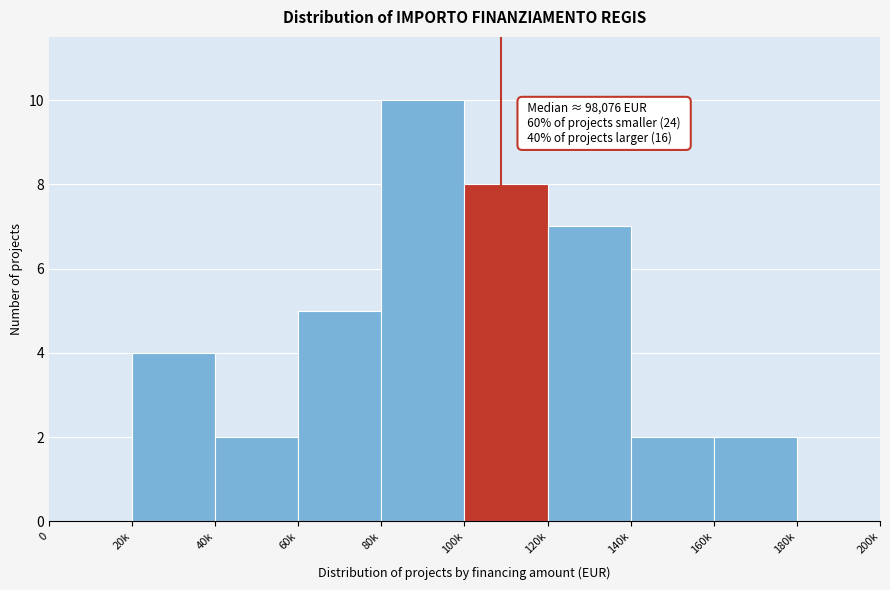

Reading right to left, what are all the values shown in this chart?

180k=0	160k=2	140k=2	120k=7	100k=8	80k=10	60k=5	40k=2	20k=4	0=0